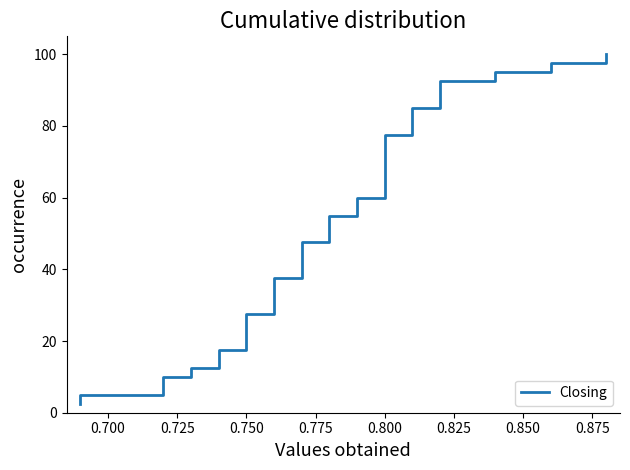

Reading right to left, what are all the values shown in this chart?

100.0	97.5	95.0	92.5	90.0	87.5	85.0	82.5	80.0	77.5	75.0	72.5	70.0	67.5	65.0	62.5	60.0	57.5	55.0	52.5	50.0	47.5	45.0	42.5	40.0	37.5	35.0	32.5	30.0	27.5	25.0	22.5	20.0	17.5	15.0	12.5	10.0	7.5	5.0	2.5